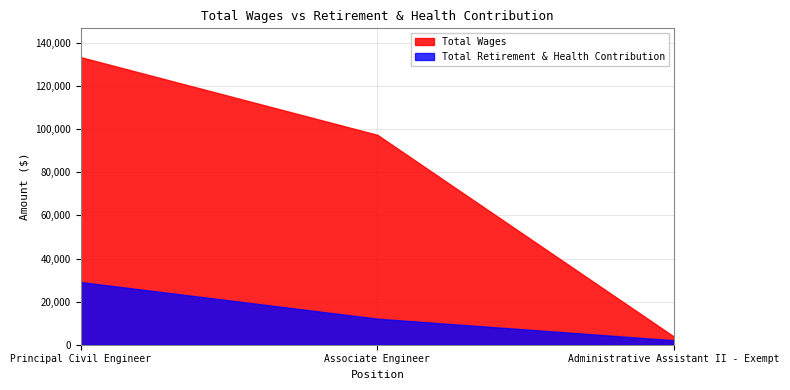

Which series has the largest range (max minus min)?

Total Wages